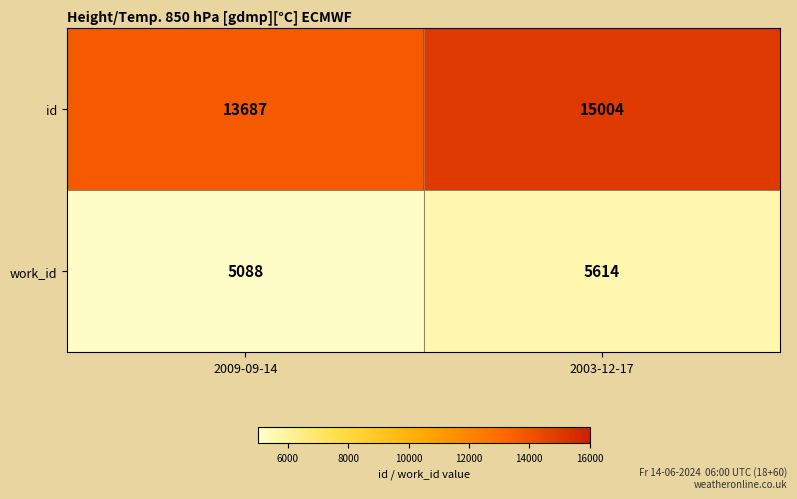

Reading left to right, list all the values displayed in this chart.

id: 2009-09-14=13687	2003-12-17=15004
work_id: 2009-09-14=5088	2003-12-17=5614